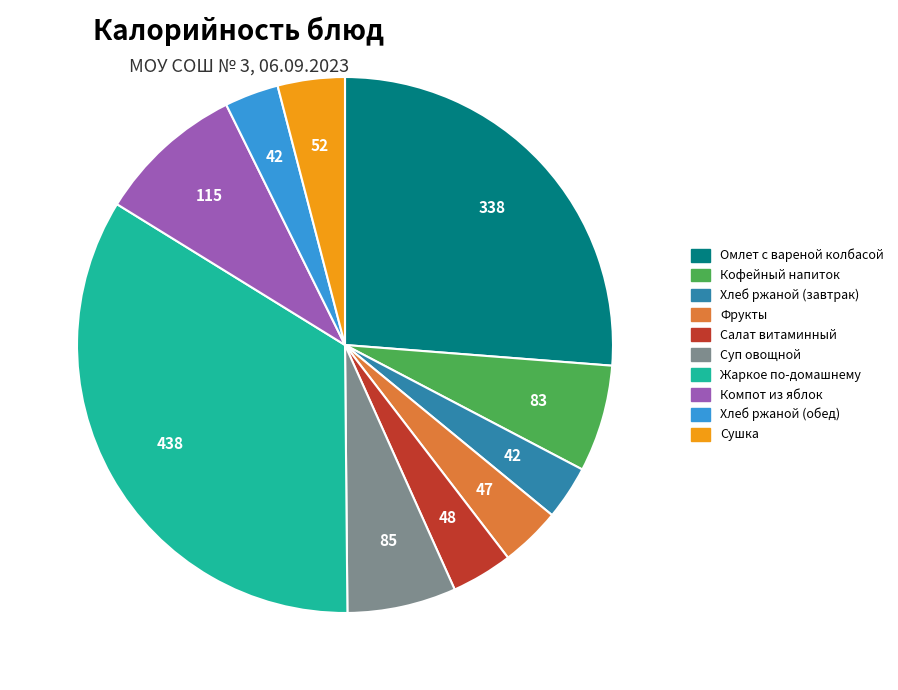

Is the sum of Суп овощной and Салат витаминный greater than half?

No